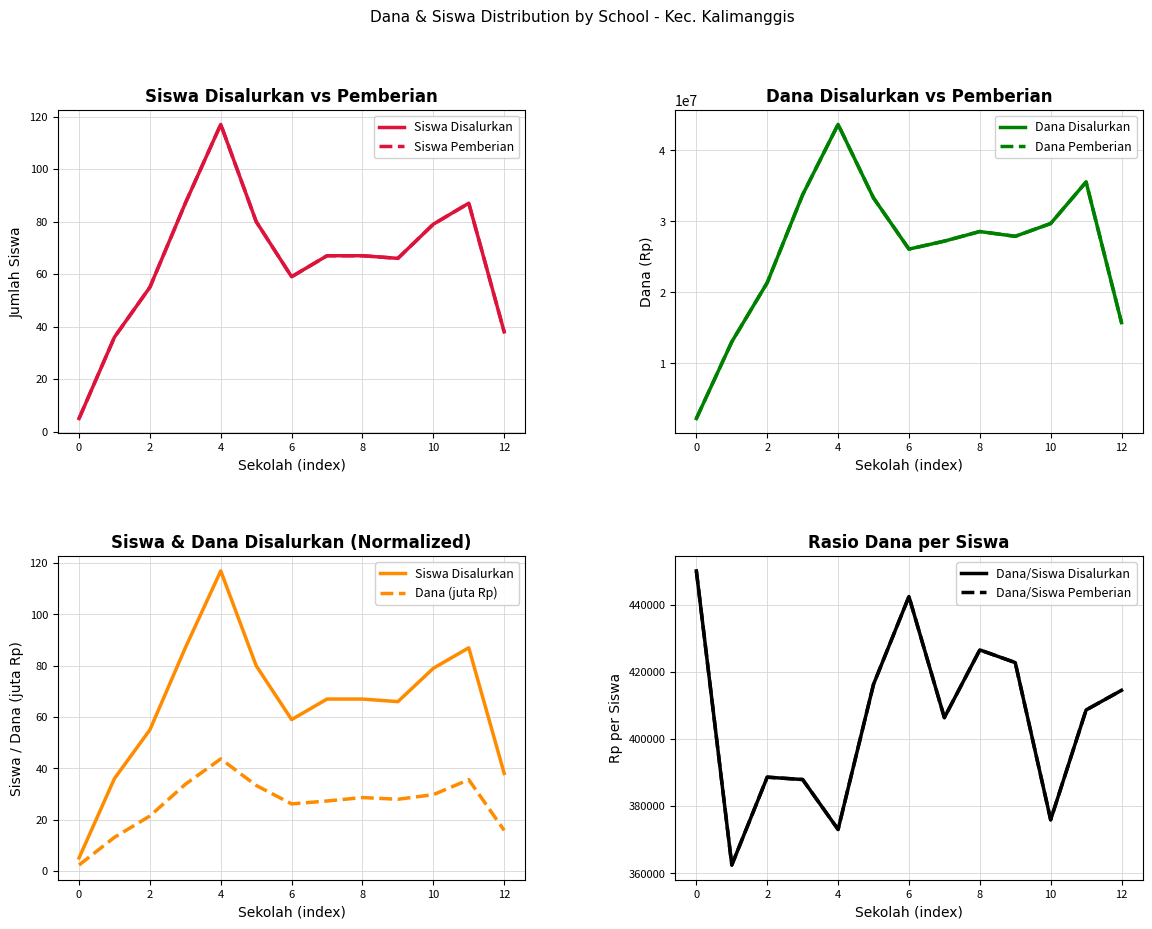

True or false: Siswa Disalurkan has a value of 39 at 8.

False